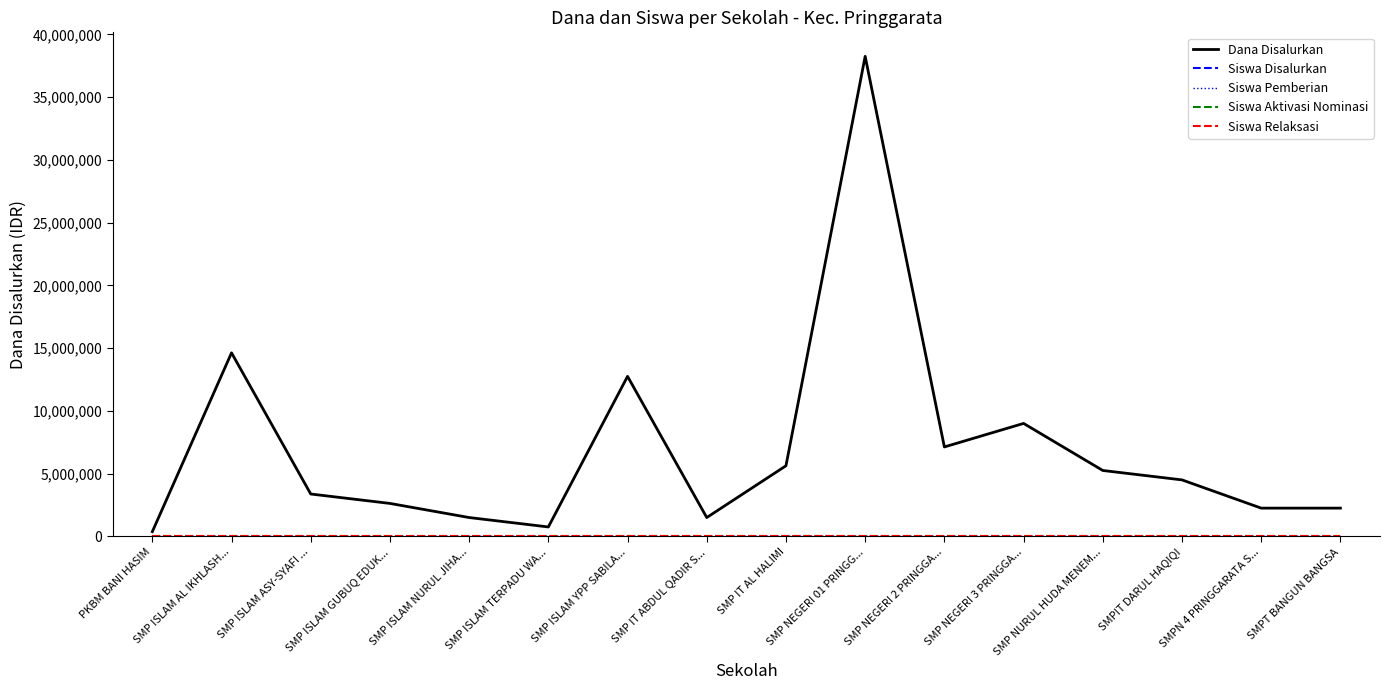

The value of Siswa Pemberian at SMP ISLAM AL IKHLASH... is 39. True or false?

True